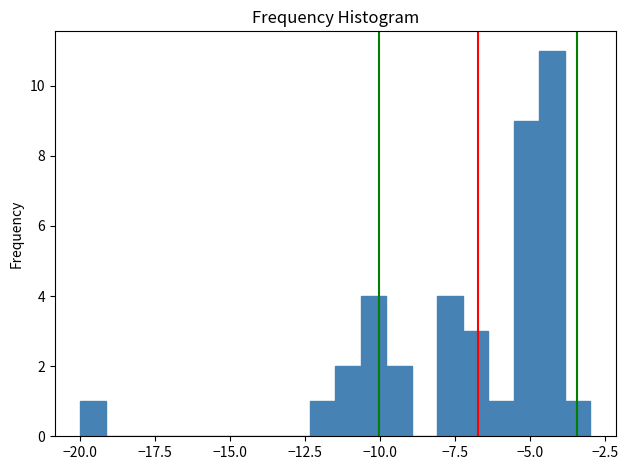

Around what value on the x-axis is the tallest bar? Give the approximate position of its centre, as read against the axis.

-4.5